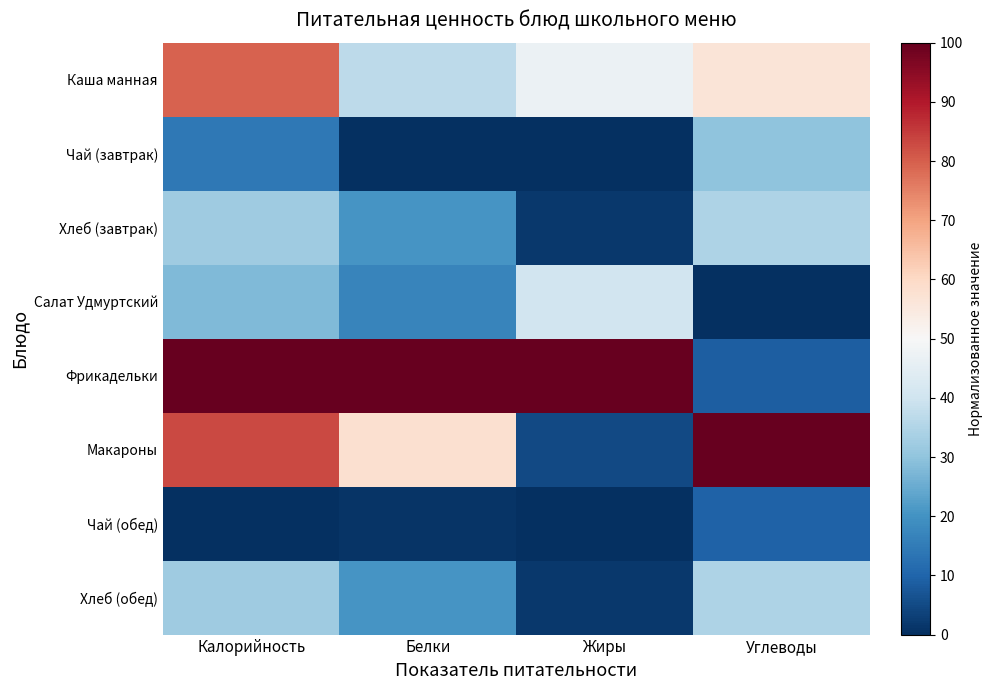

Rank the series at Калорийность from highest to lowest value.

Фрикадельки, Макароны, Каша манная, Хлеб (завтрак), Хлеб (обед), Салат Удмуртский, Чай (завтрак), Чай (обед)